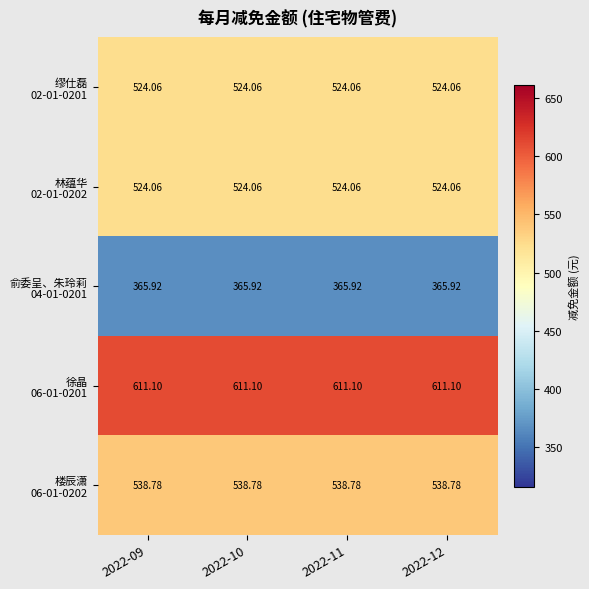

At how many categories does at least one series exceed 568?

4